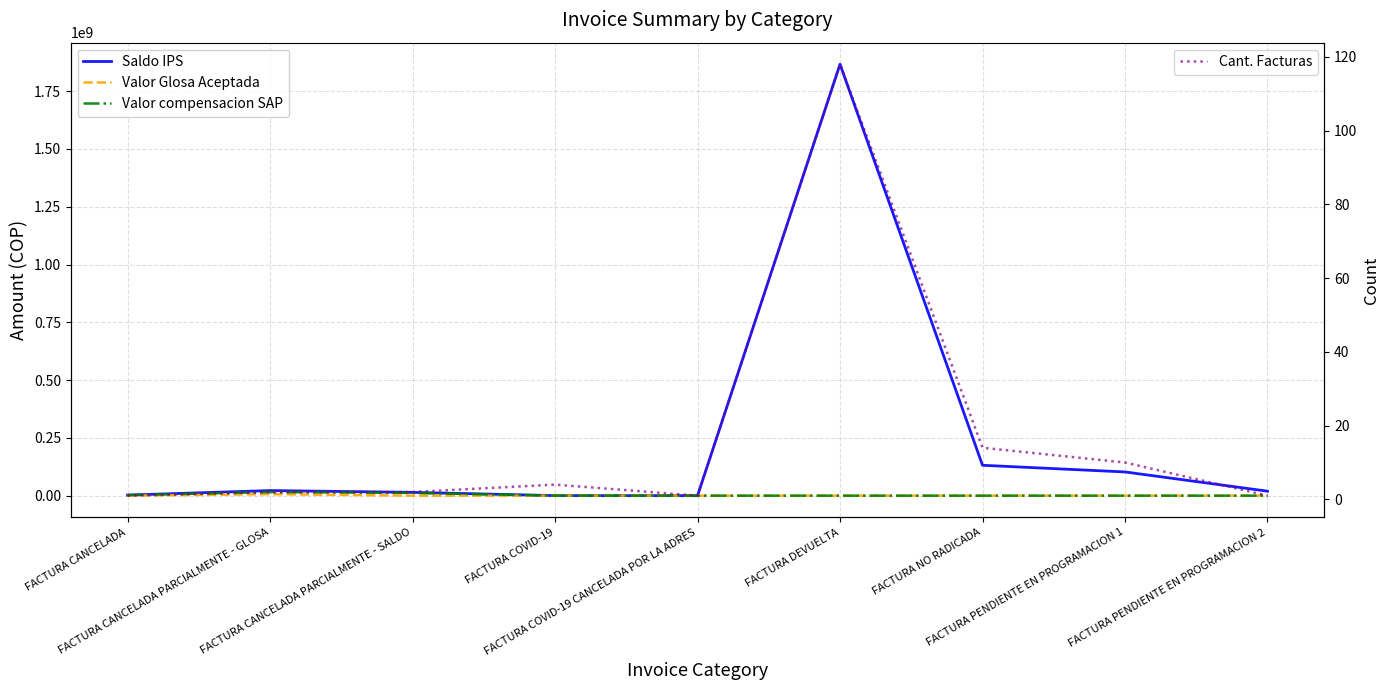

Is it true that Valor Glosa Aceptada equals 3406189 at FACTURA COVID-19 CANCELADA POR LA ADRES?

False